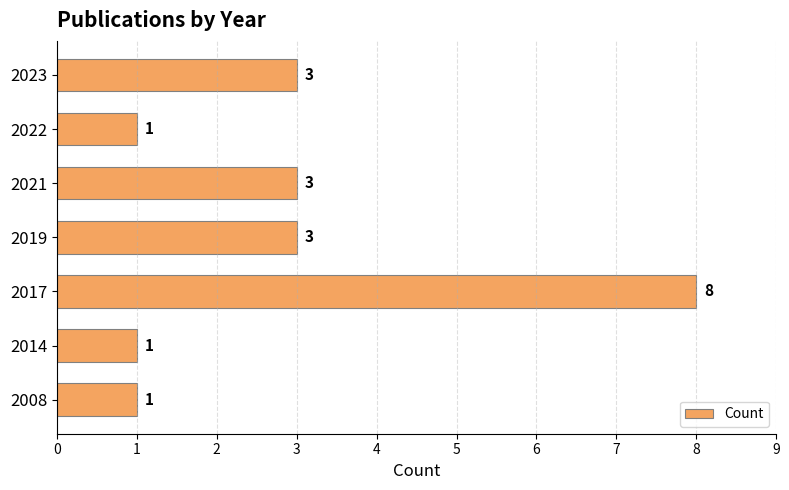

Count the values in the range 1 to 3.

6